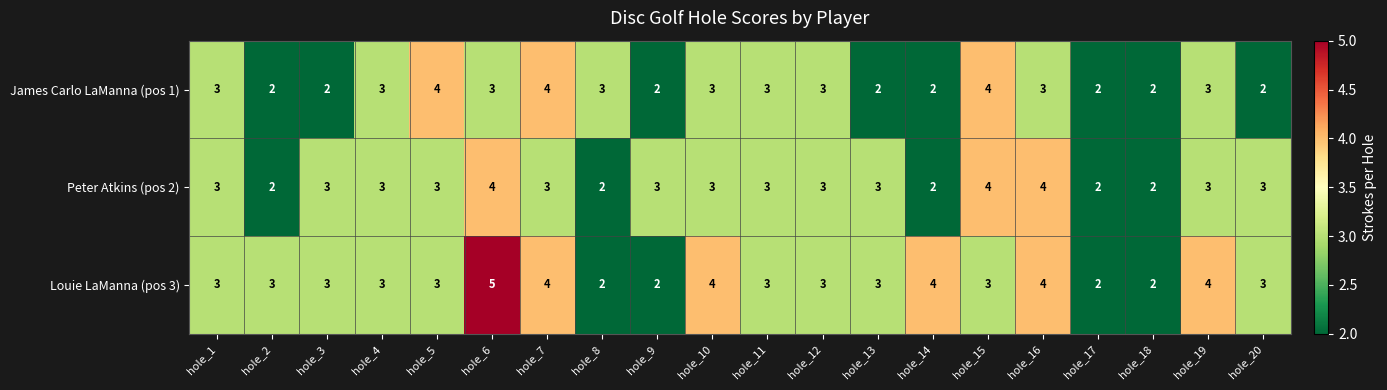

How many data points does each series have?

20